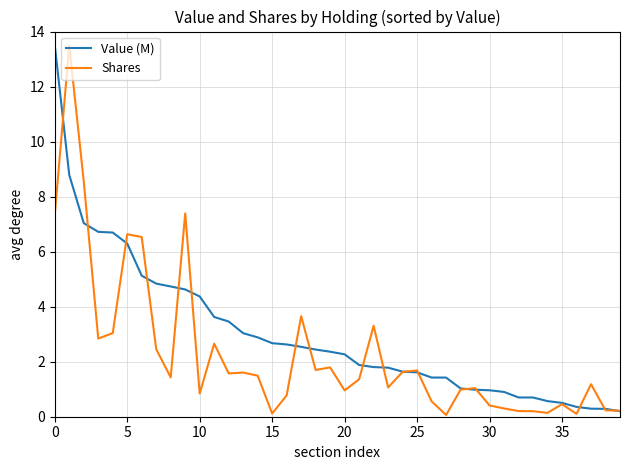

Which series has the largest total across all categories?

Value (M)